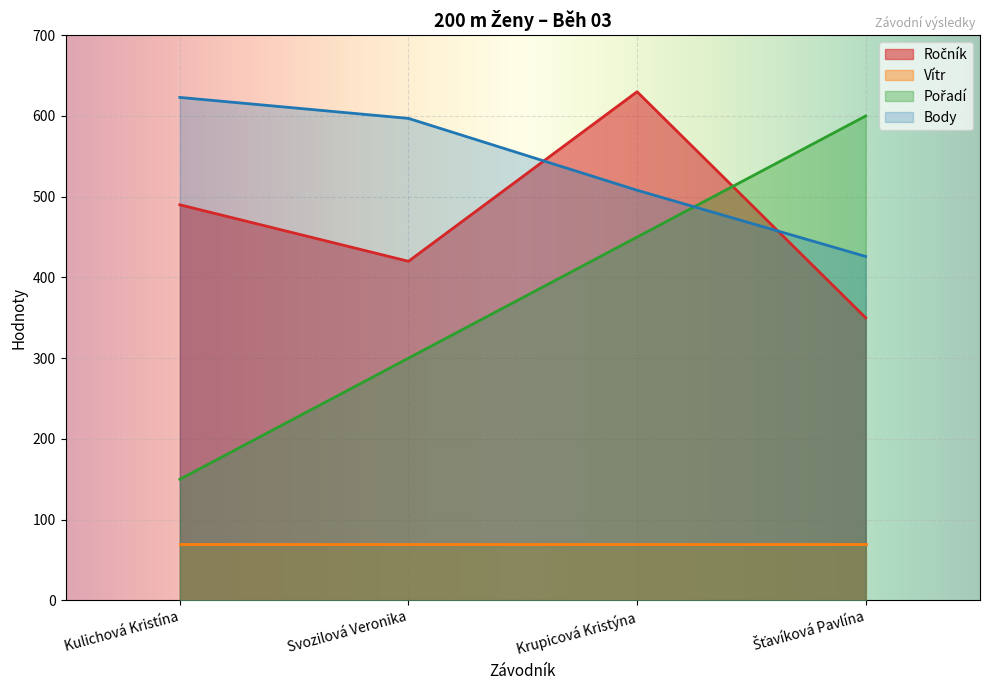

At which category is the sum across all series the highest?

Krupicová Kristýna